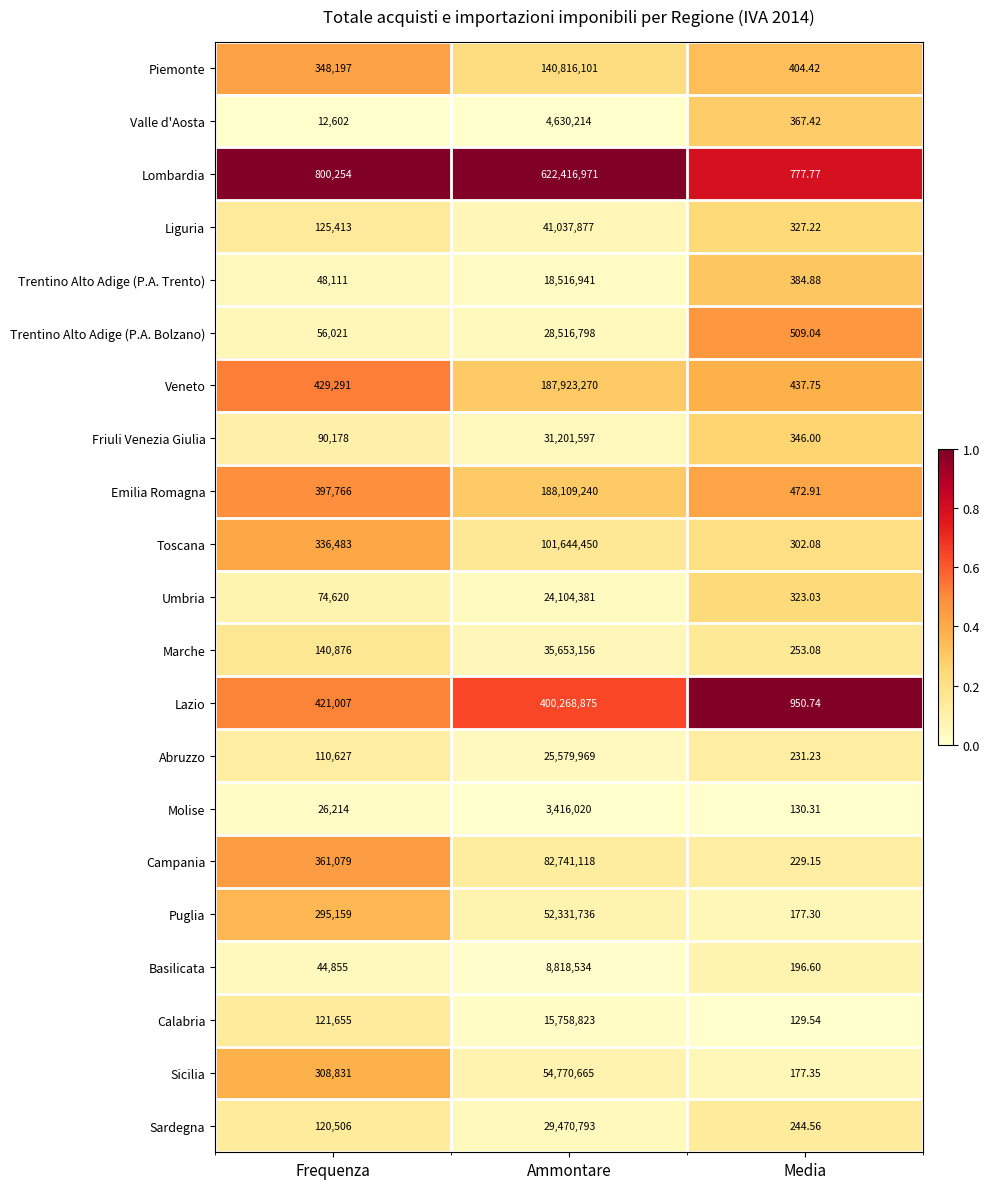

Which series has the widest spread of values?

Lombardia